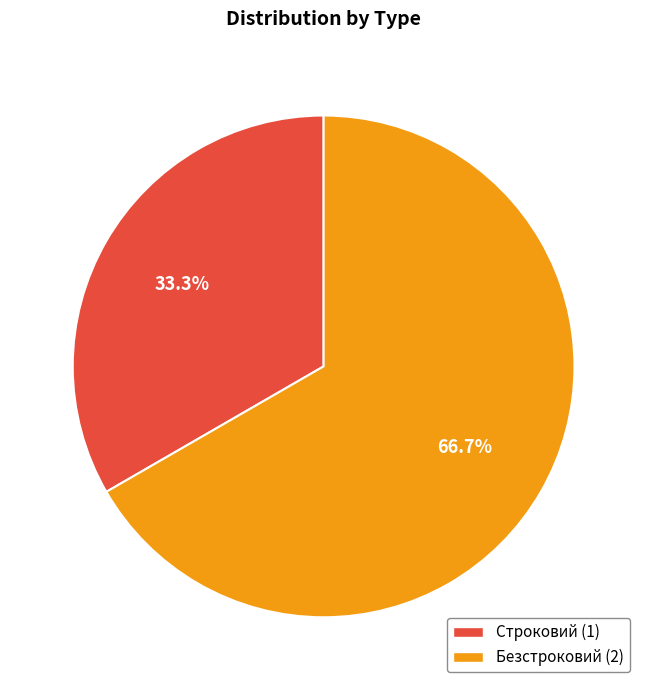

Count the number of slices in the pie.

2